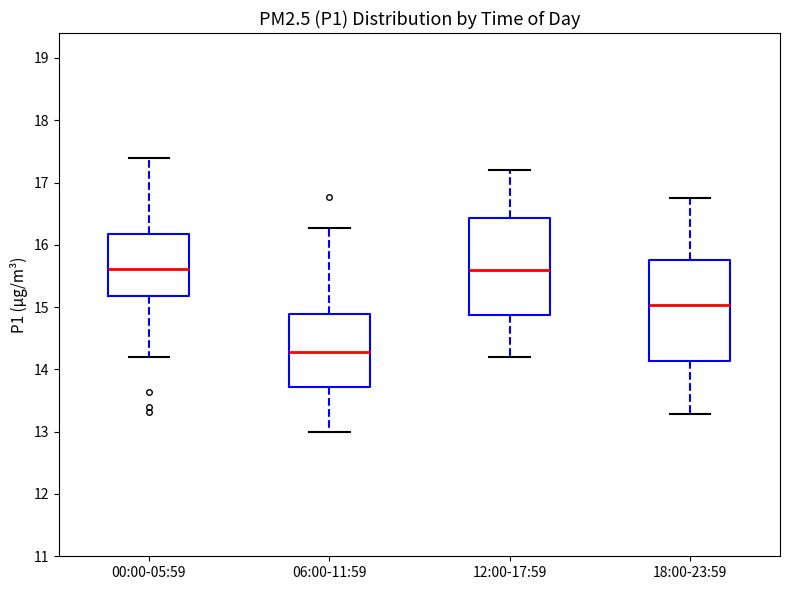

Reading left to right, transcribe this box plot: for each box, give where its median line is, the range the box spans, and where its two whiskers end, as read against the y-axis. The values are not printed on the chart, so give them approximately, as read against the axis.

00:00-05:59: median 15.6, box 15.2 to 16.2, whiskers 14.2 to 17.4
06:00-11:59: median 14.3, box 13.7 to 14.9, whiskers 13.0 to 16.3
12:00-17:59: median 15.6, box 14.9 to 16.4, whiskers 14.2 to 17.2
18:00-23:59: median 15.0, box 14.1 to 15.8, whiskers 13.3 to 16.8